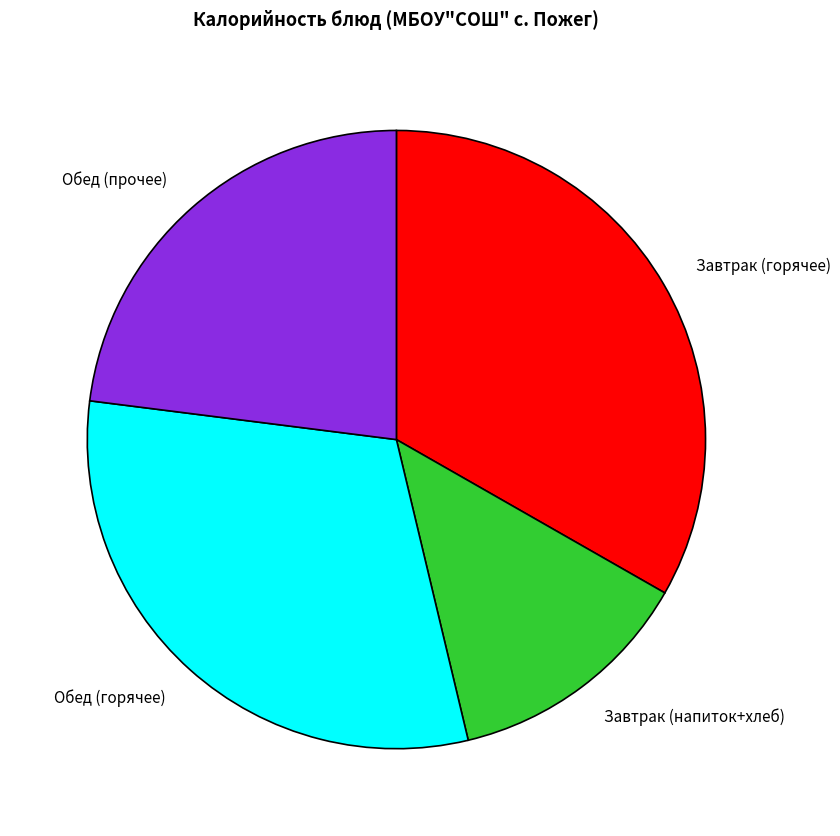

Does Обед (прочее) represent more than half of the total?

No